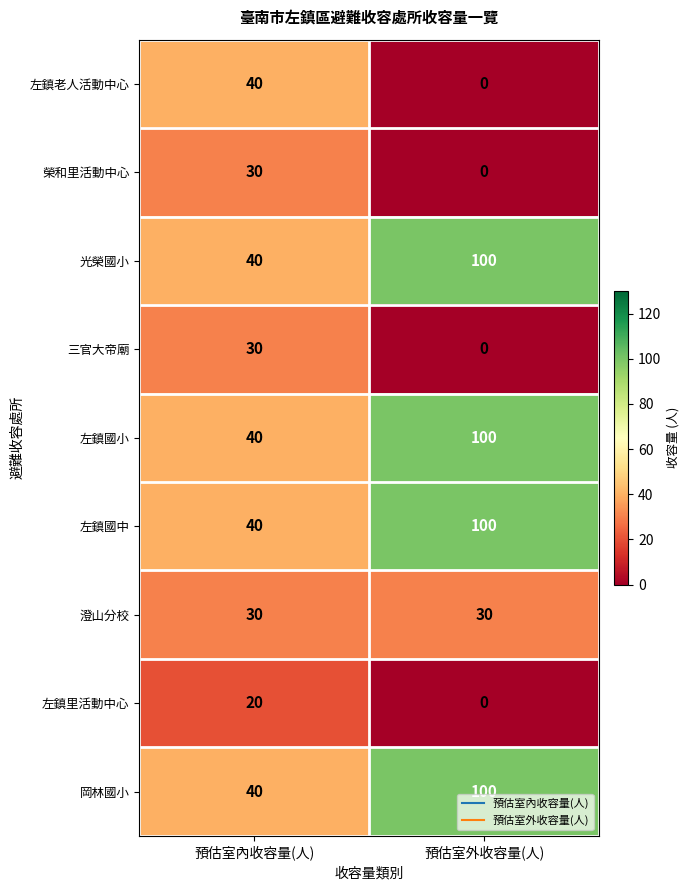

True or false: 岡林國小 has a value of 69 at 預估室內收容量(人).

False